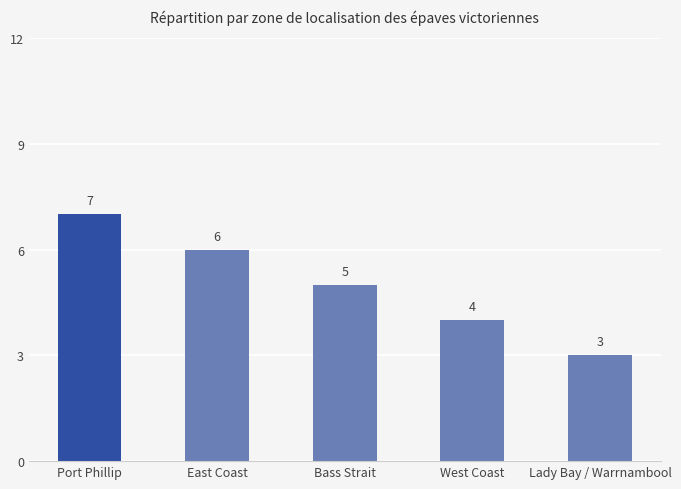

How many data points does each series have?

5